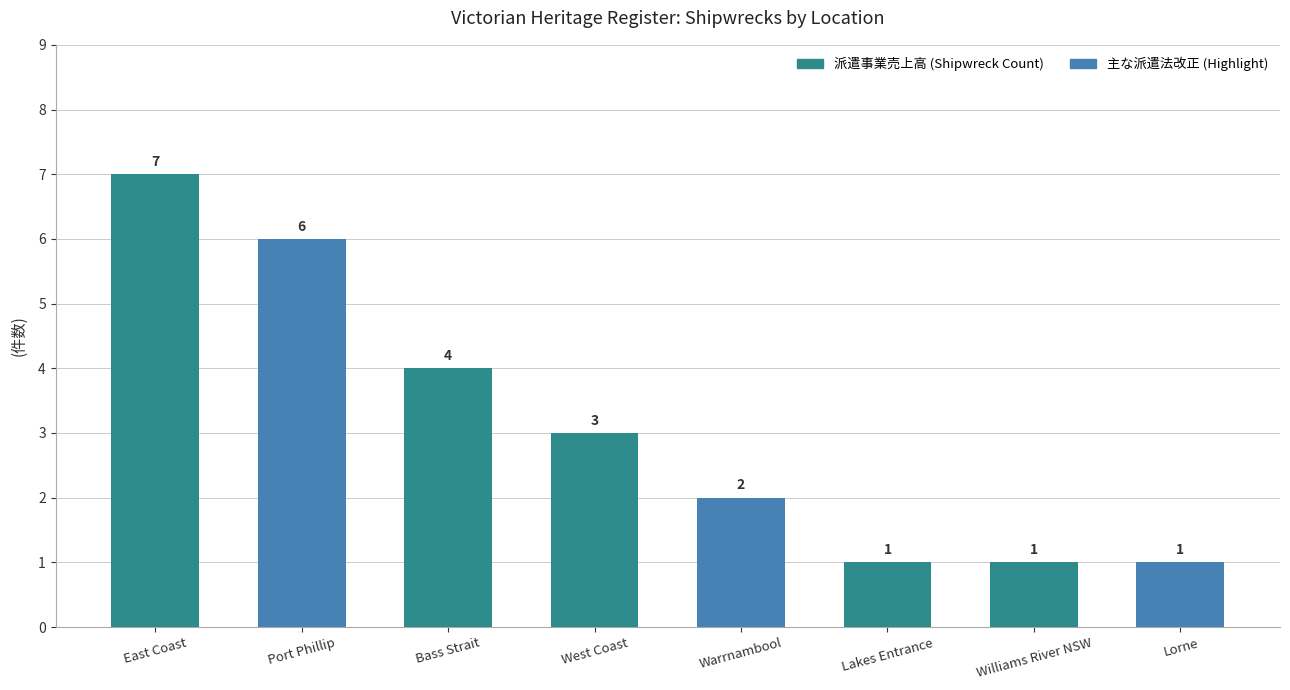

True or false: the data shows 5 at West Coast.

False